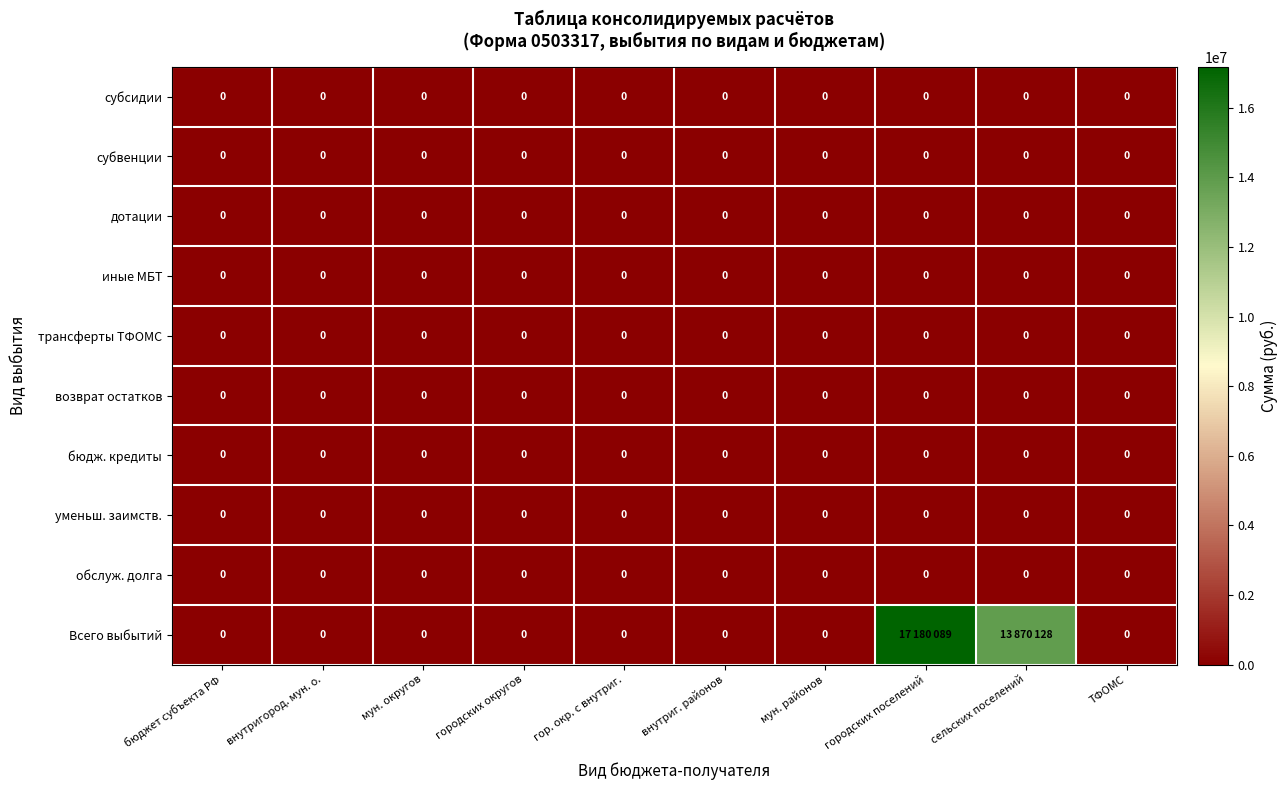

Is it true that бюдж. кредиты equals 0 at внутриг. районов?

True